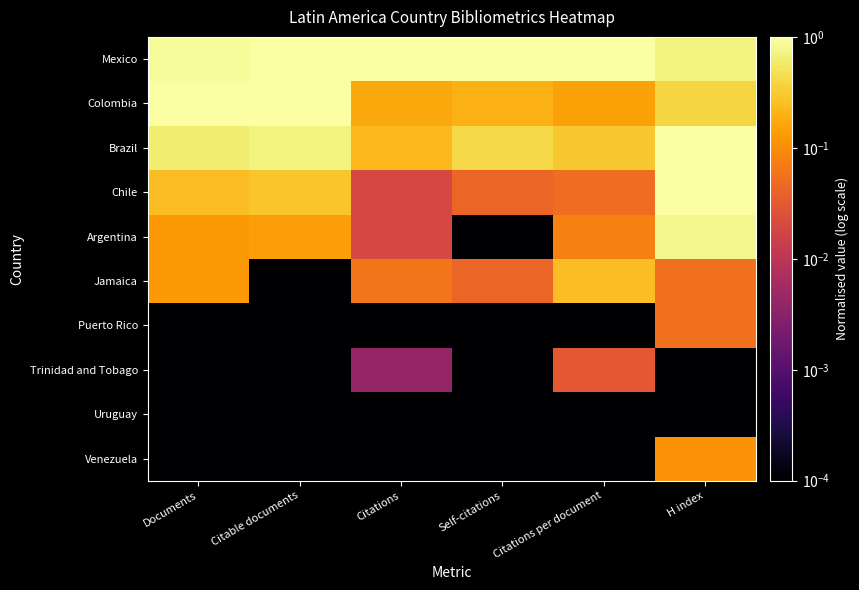

What is the greatest value displayed?

1.0